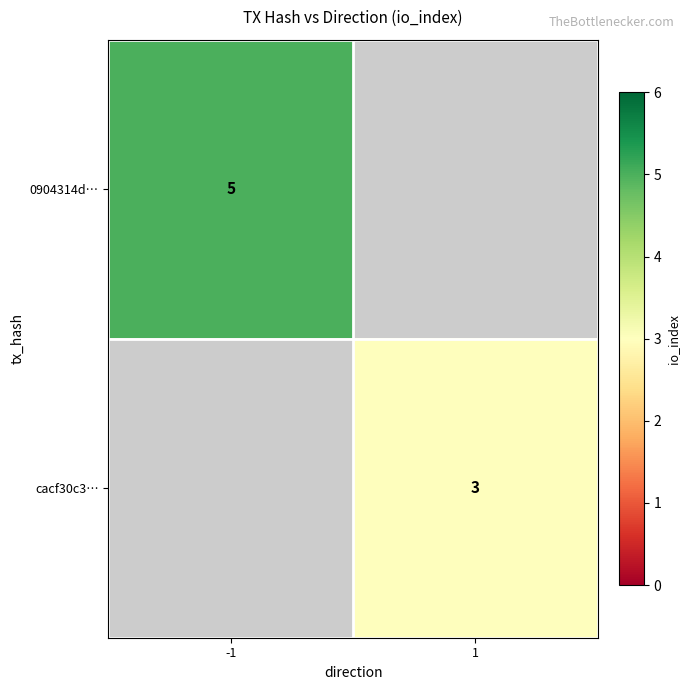

True or false: 0904314d… has a value of 5 at -1.

True